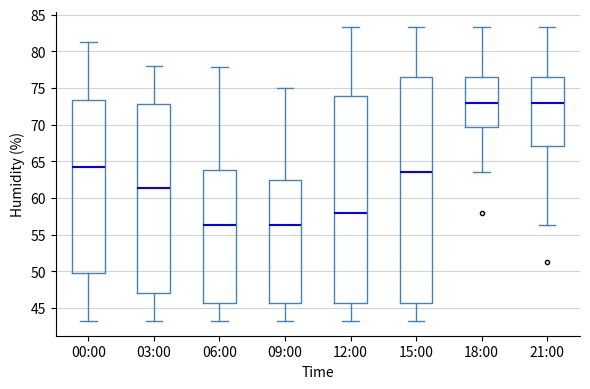

Reading left to right, transcribe this box plot: for each box, give where its median line is, the range the box spans, and where its two whiskers end, as read against the y-axis. The values are not printed on the chart, so give them approximately, as read against the axis.

00:00: median 64.0, box 50.0 to 73.5, whiskers 43.0 to 81.5
03:00: median 61.5, box 47.0 to 73.0, whiskers 43.0 to 78.0
06:00: median 56.5, box 45.5 to 64.0, whiskers 43.0 to 78.0
09:00: median 56.5, box 45.5 to 62.5, whiskers 43.0 to 75.0
12:00: median 58.0, box 45.5 to 74.0, whiskers 43.0 to 83.5
15:00: median 63.5, box 45.5 to 76.5, whiskers 43.0 to 83.5
18:00: median 73.0, box 69.5 to 76.5, whiskers 63.5 to 83.5
21:00: median 73.0, box 67.0 to 76.5, whiskers 56.5 to 83.5